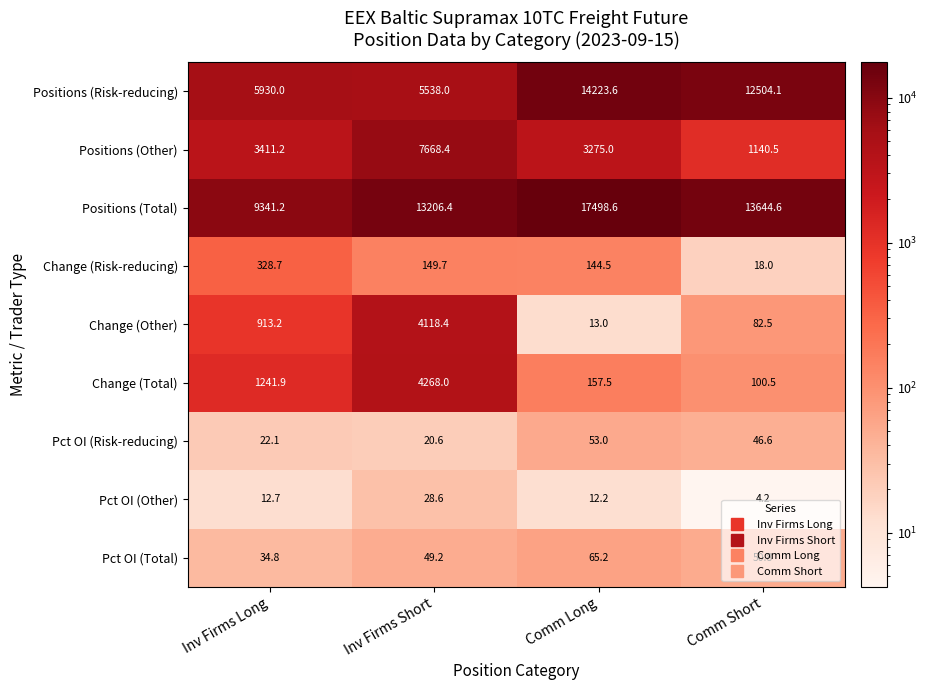

At which label does Change (Total) reach its minimum?

Comm Short